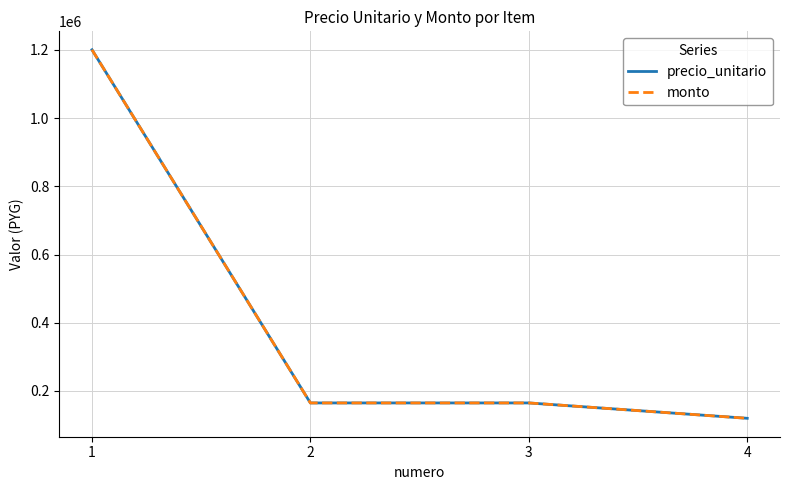

True or false: precio_unitario and monto intersect in this chart.

False